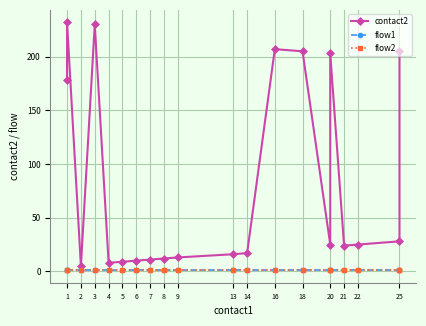

Which series changed the most between 22 and 25?

contact2